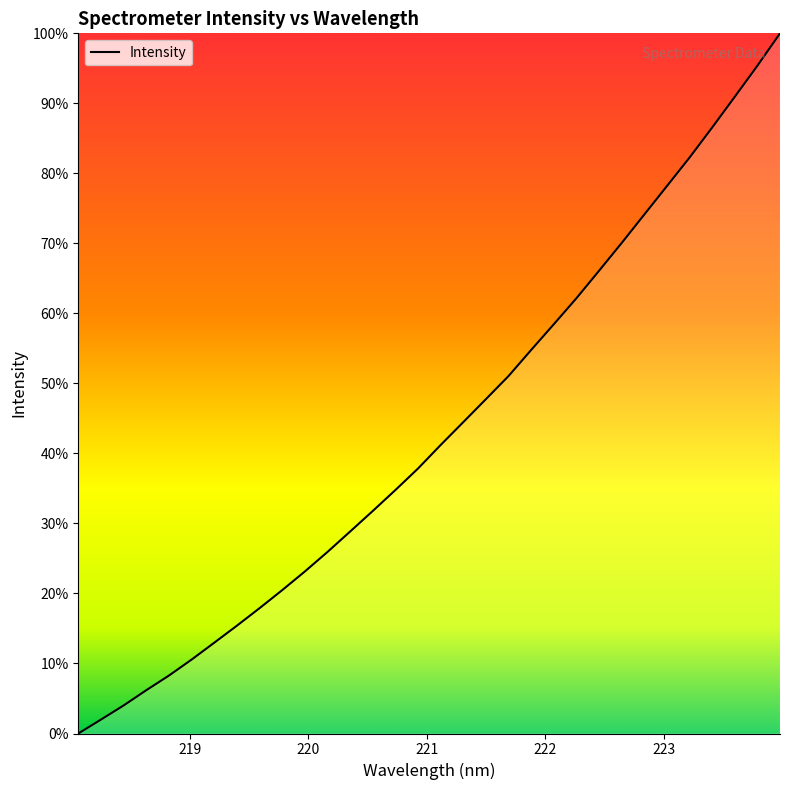

What is the maximum value shown in the chart?

100.0